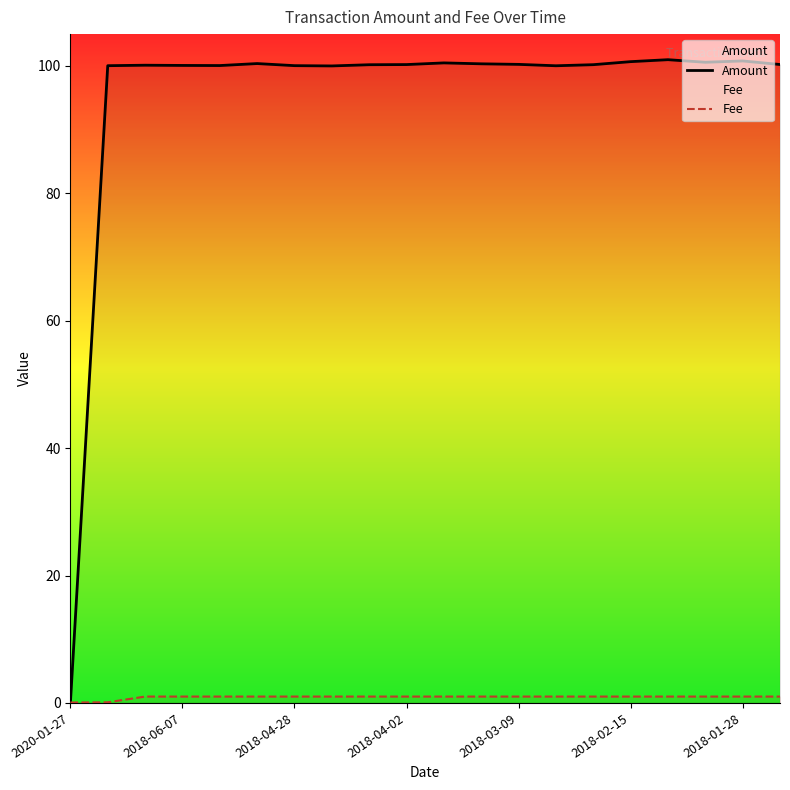

List the series in order of their peak value, lowest first.

Fee, Amount